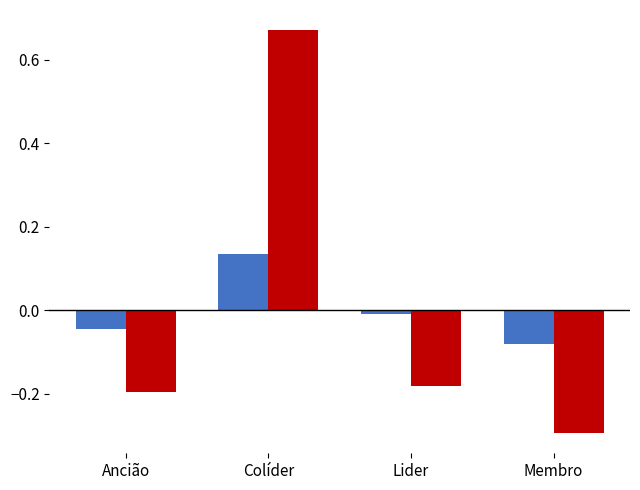

Which label corresponds to the smallest value in the chart?

Membro